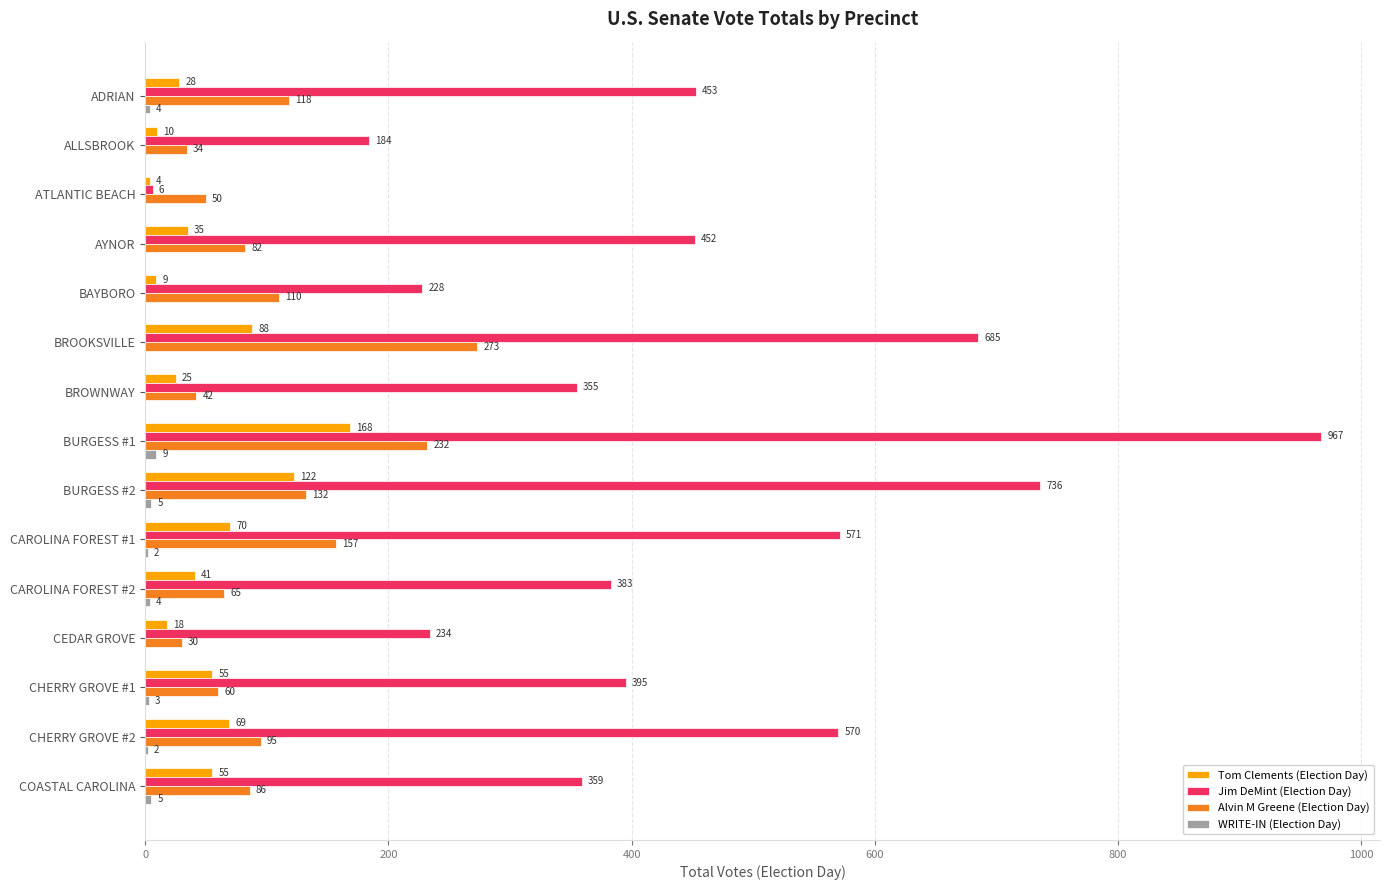

What is the highest value of the Jim DeMint (Election Day) series?

967